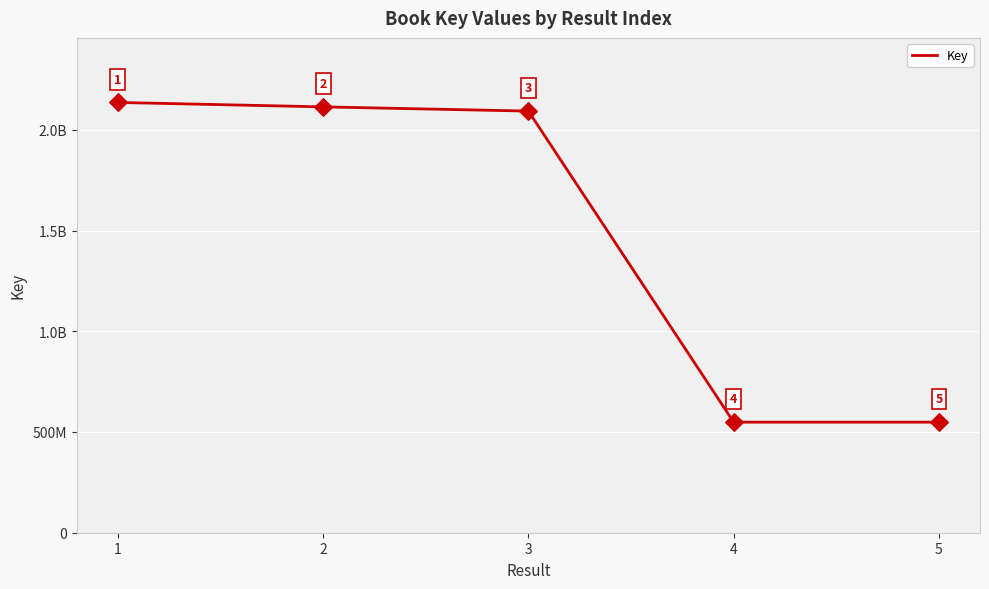

Approximately how many times larger is the value at 4 compared to 5?

1.0